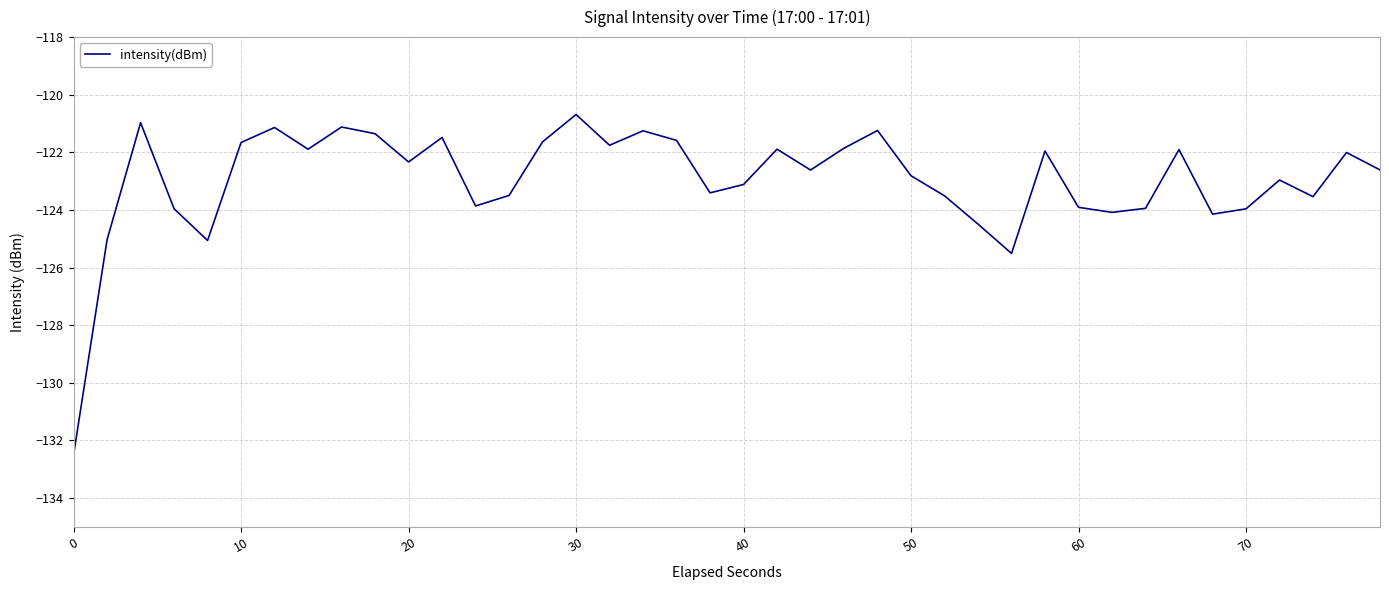

What is the difference between the maximum and minimum values?

11.8